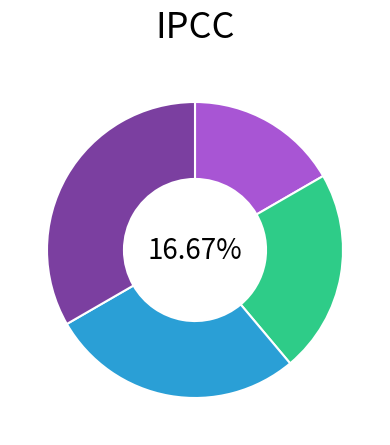

Rank the categories by value from highest to lowest.

25th Year, 20th Year, 15th Year, 10th Year